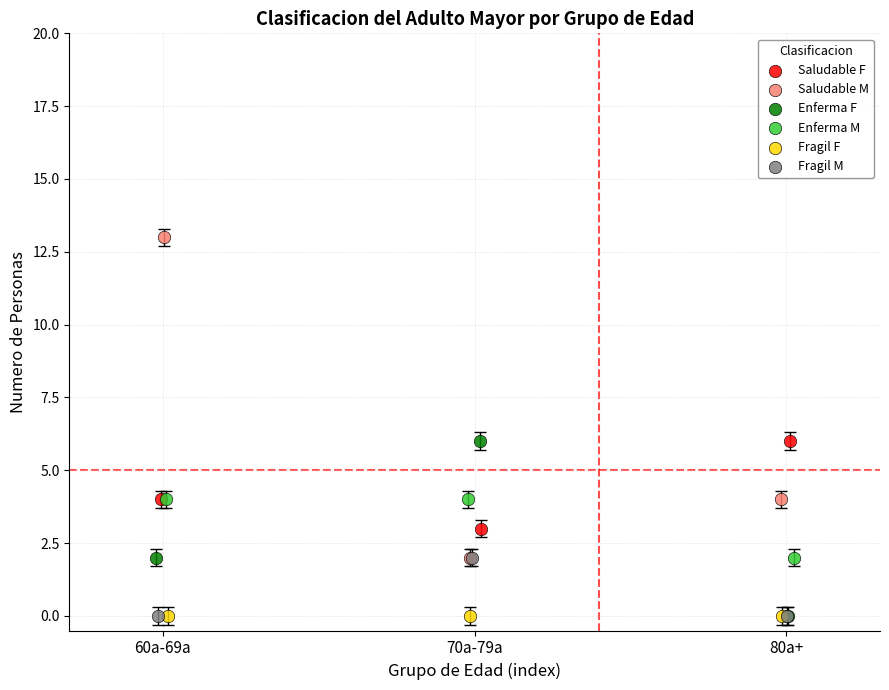

Which series contains the highest Y value?

Saludable M